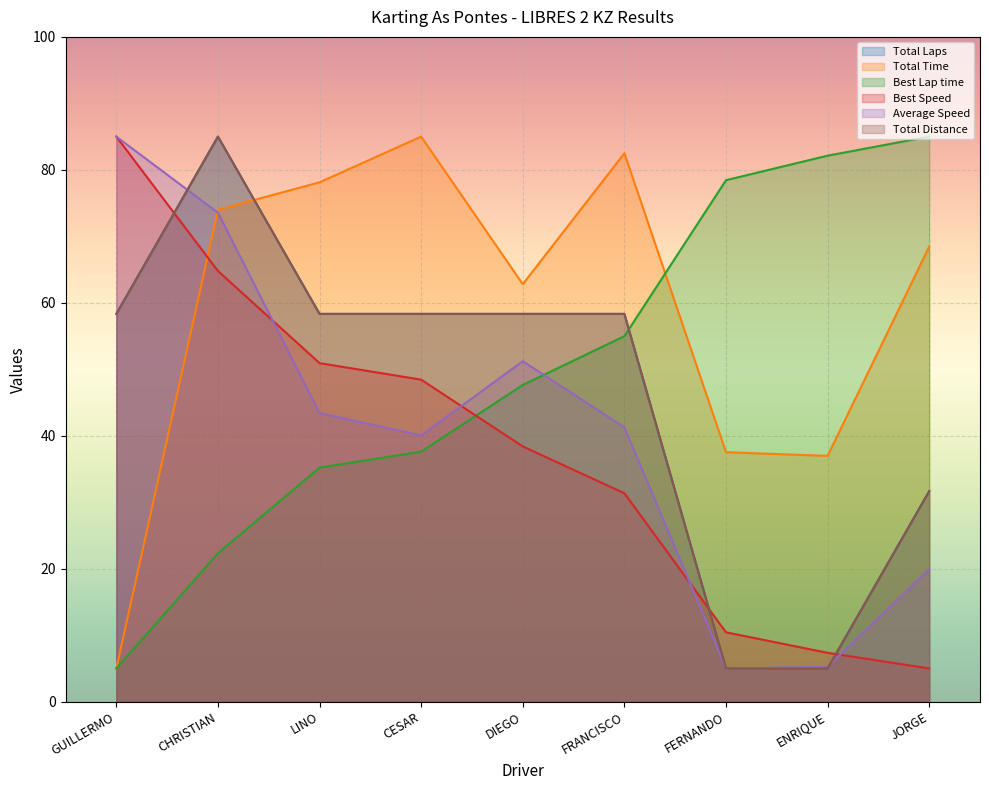

What is the label of the 3rd point from the left?

LINO